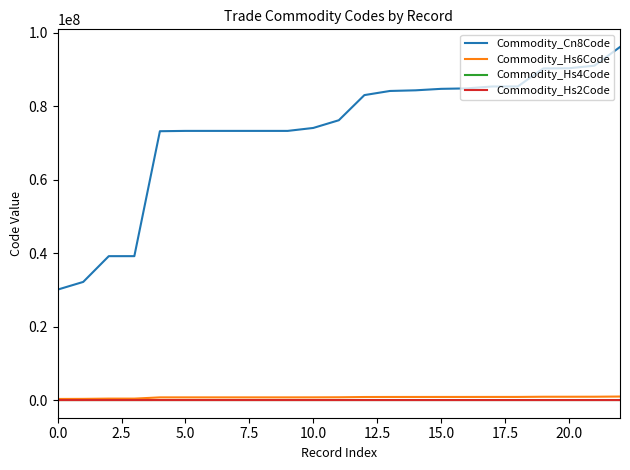

What is the maximum value shown in the chart?

96110000